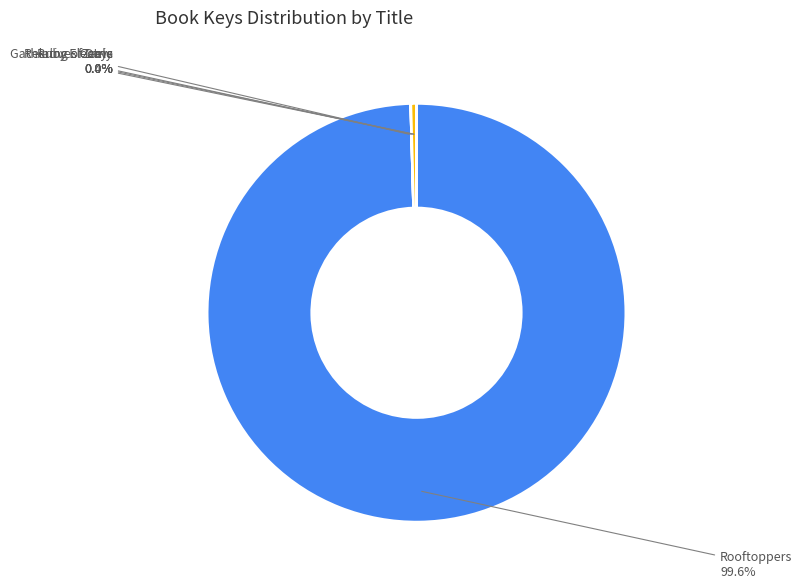

What is the majority slice?

Rooftoppers